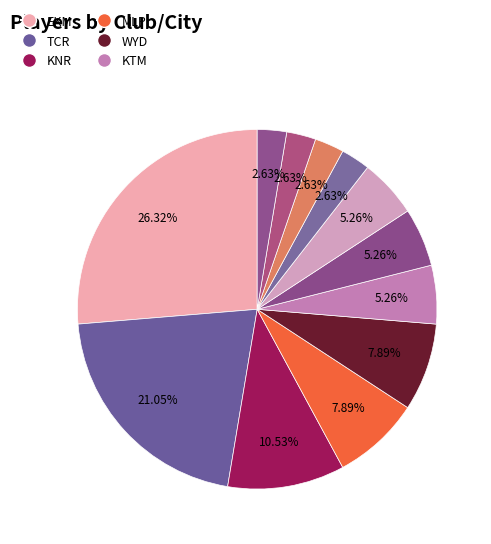

Is there any slice that represents more than half of the pie?

No